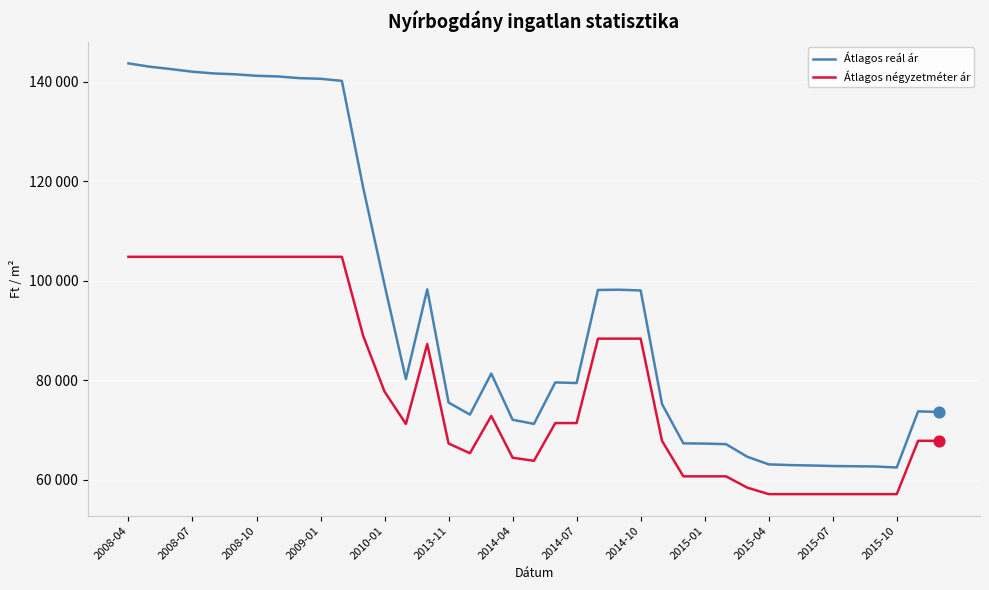

What are all the series names shown in the legend?

Átlagos reál ár, Átlagos négyzetméter ár